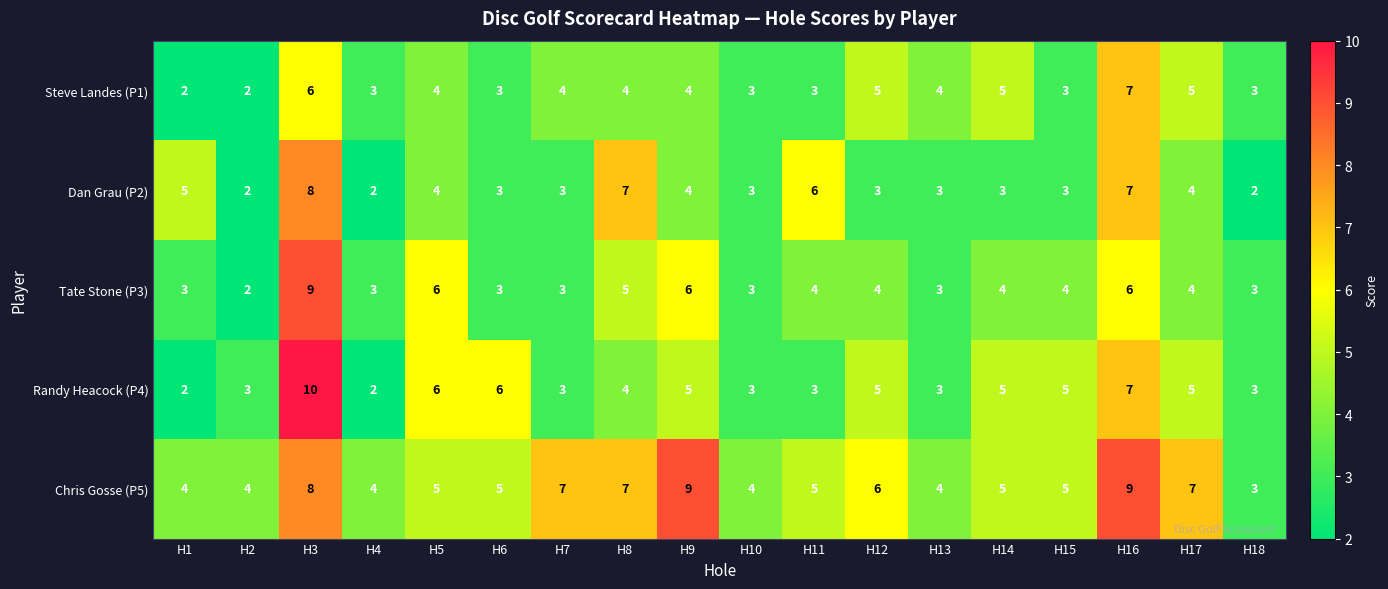

The value of Chris Gosse (P5) at H5 is 7. True or false?

False